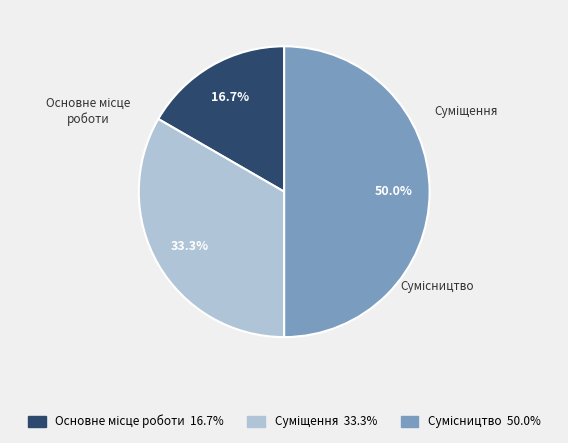

To the nearest percent, what portion does Суміщення represent?

33%